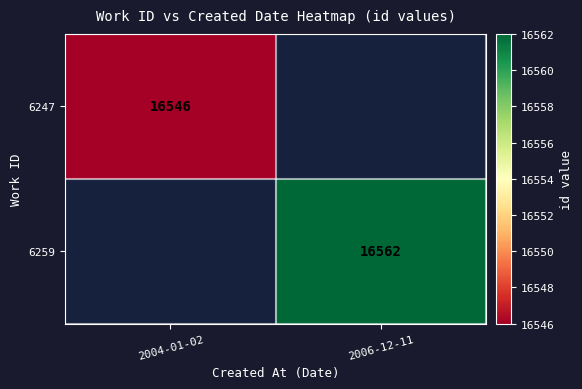

Is it true that 6259 equals 16562 at 2006-12-11?

True